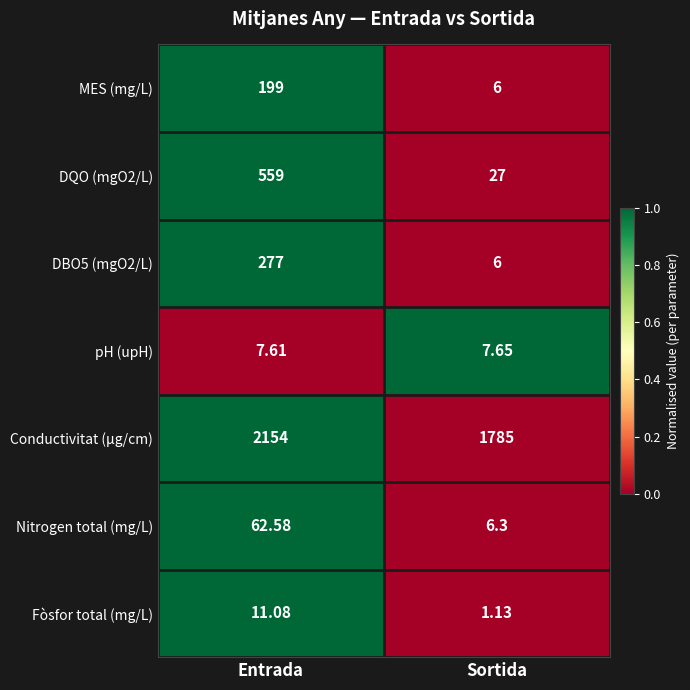

At which category is the sum across all series the highest?

Entrada